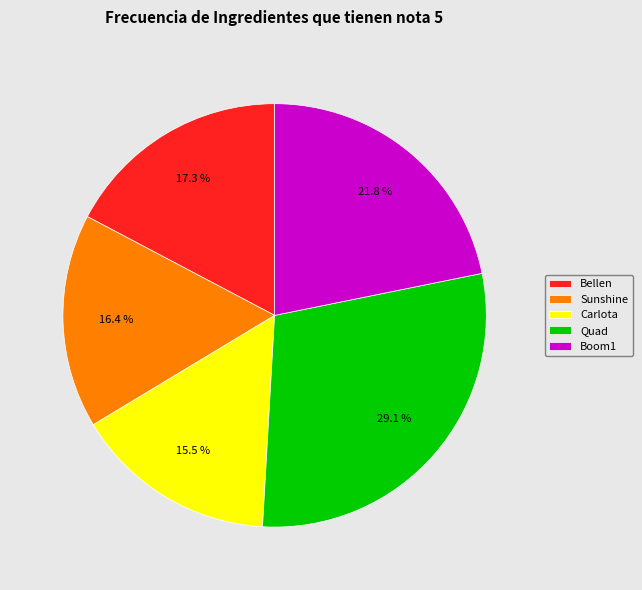

Is the sum of Bellen and Sunshine greater than half?

No